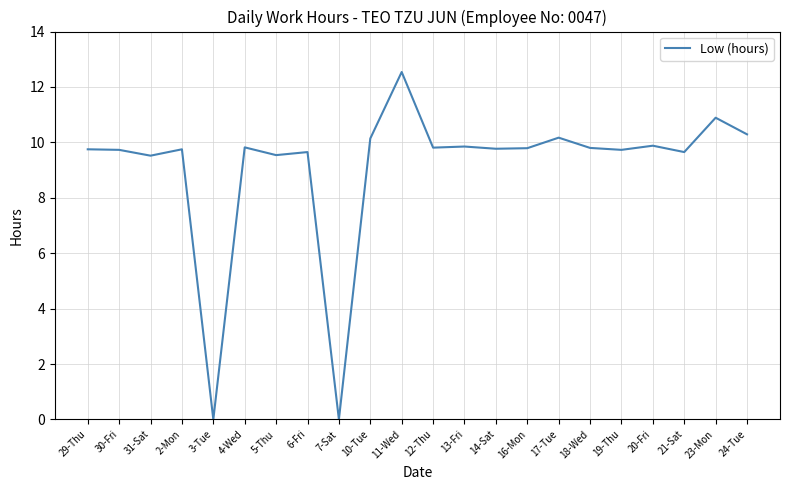

Which has a higher value, 6-Fri or 11-Wed?

11-Wed